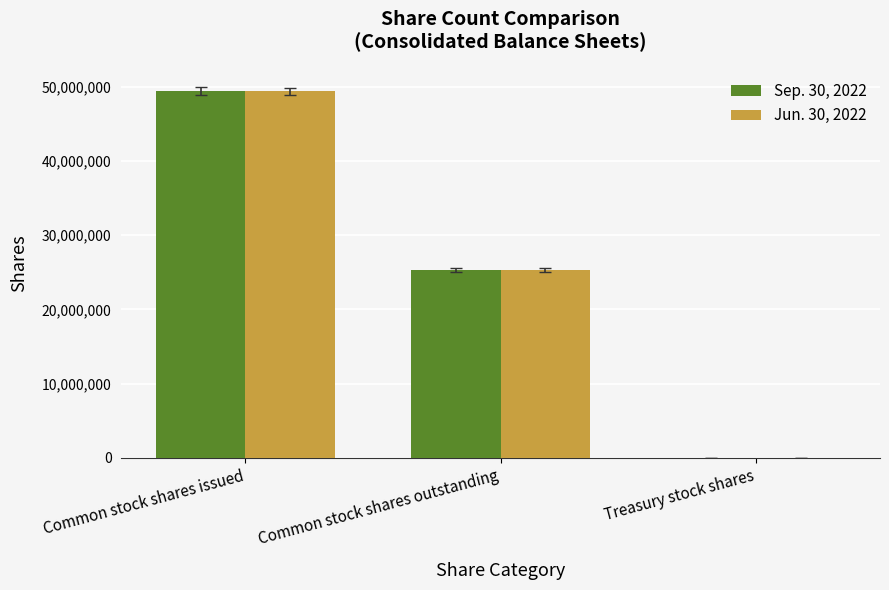

Are the bars grouped side by side (vs. stacked)?

Yes